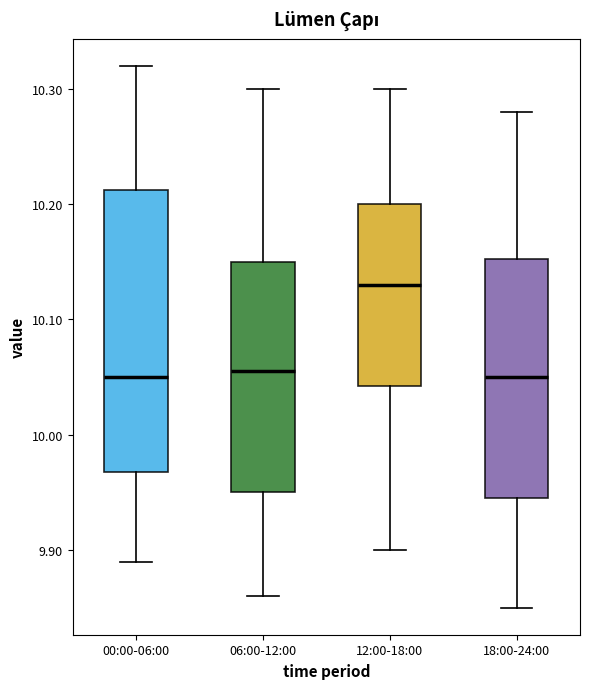

Reading left to right, read every box against the y-axis: the position of its median line, the range the box covers, and the ends of its whiskers. The values are not printed on the chart, so give them approximately, as read against the axis.

00:00-06:00: median 10.05, box 9.97 to 10.21, whiskers 9.89 to 10.32
06:00-12:00: median 10.06, box 9.95 to 10.15, whiskers 9.86 to 10.30
12:00-18:00: median 10.13, box 10.04 to 10.20, whiskers 9.90 to 10.30
18:00-24:00: median 10.05, box 9.95 to 10.15, whiskers 9.85 to 10.28